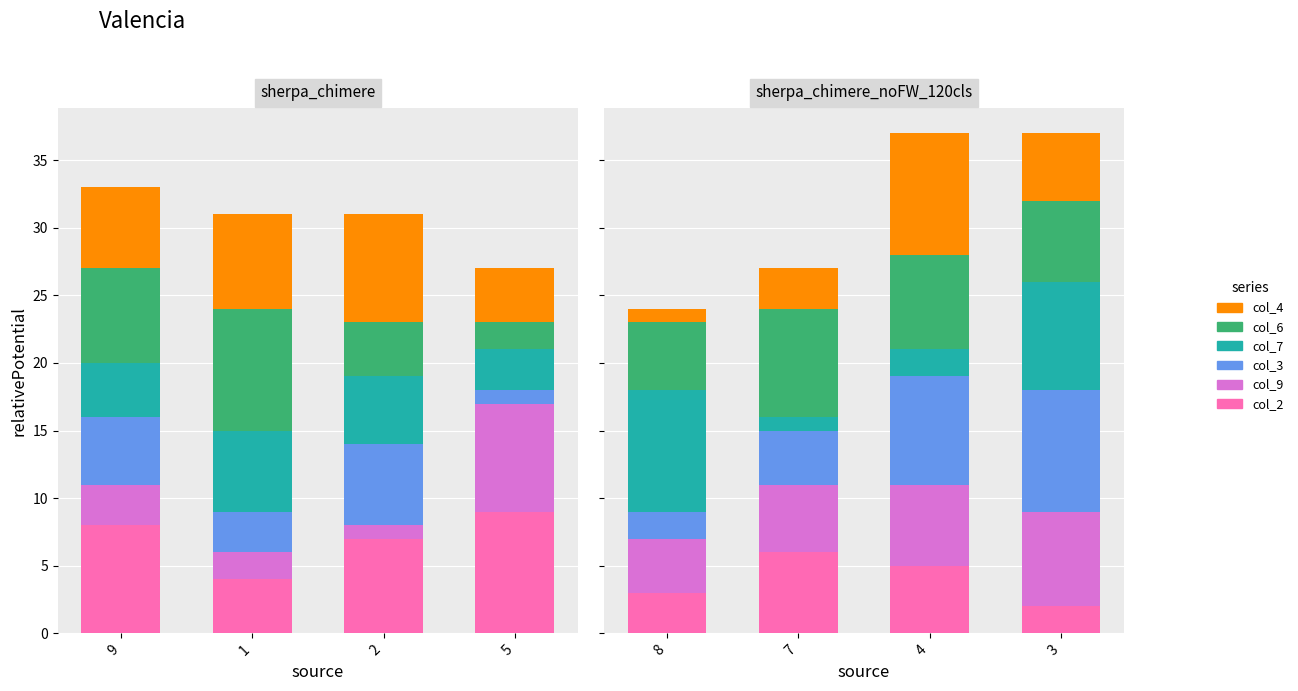

How many groups of bars are there?

4